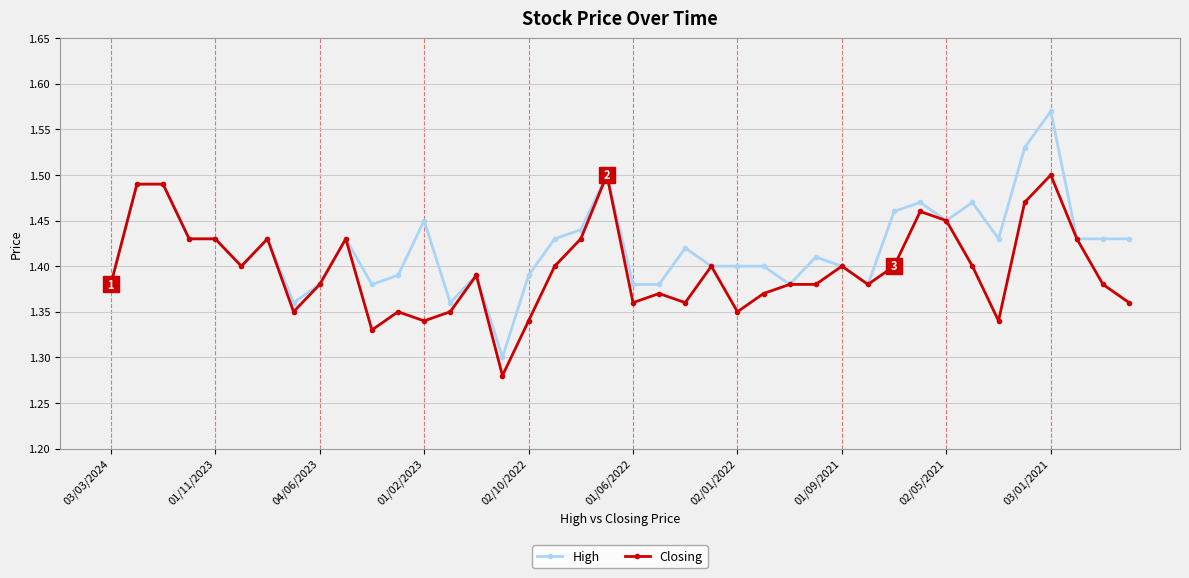

List the series in order of their peak value, lowest first.

Closing, High